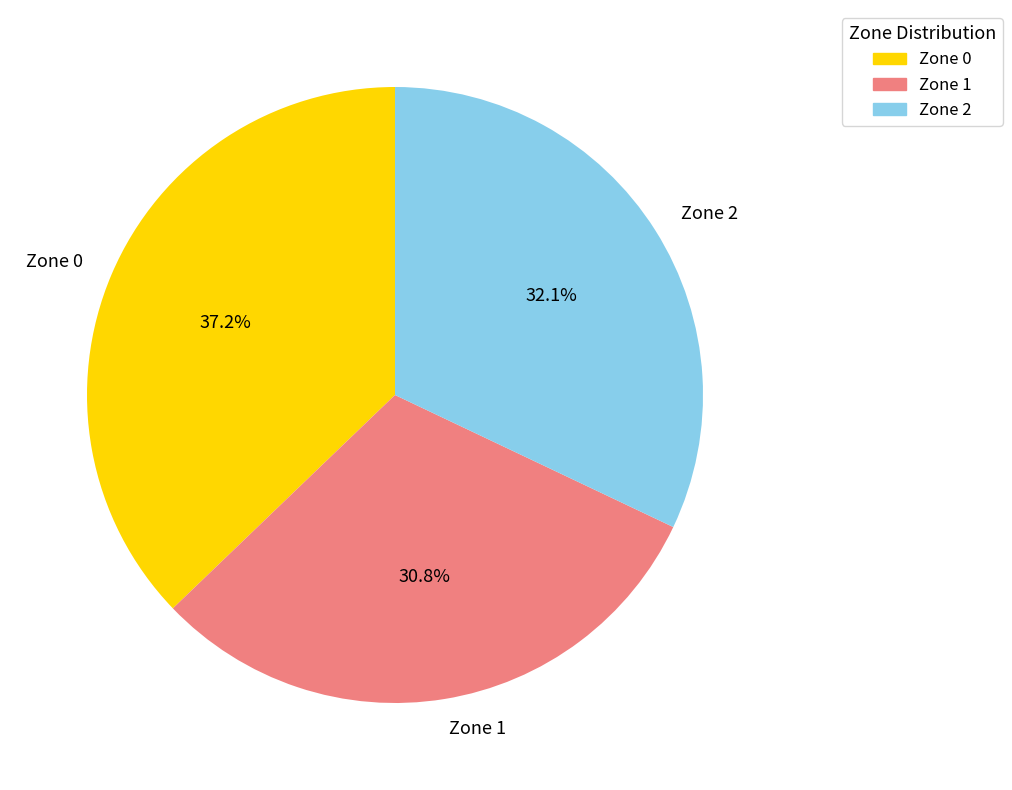

Count the number of slices in the pie.

3